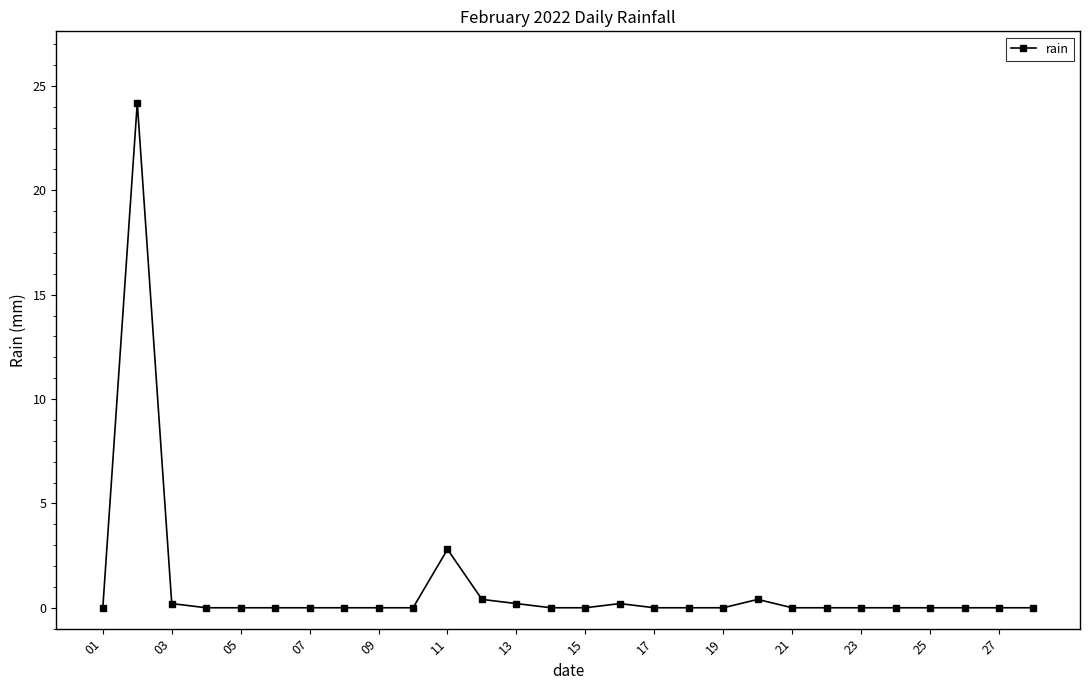

What is the difference between the maximum and minimum values?

24.2